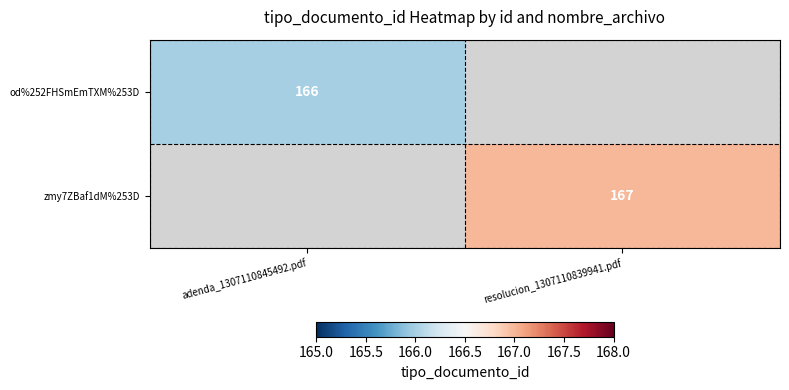

The value of od%252FHSmEmTXM%253D at adenda_1307110845492.pdf is 166. True or false?

True